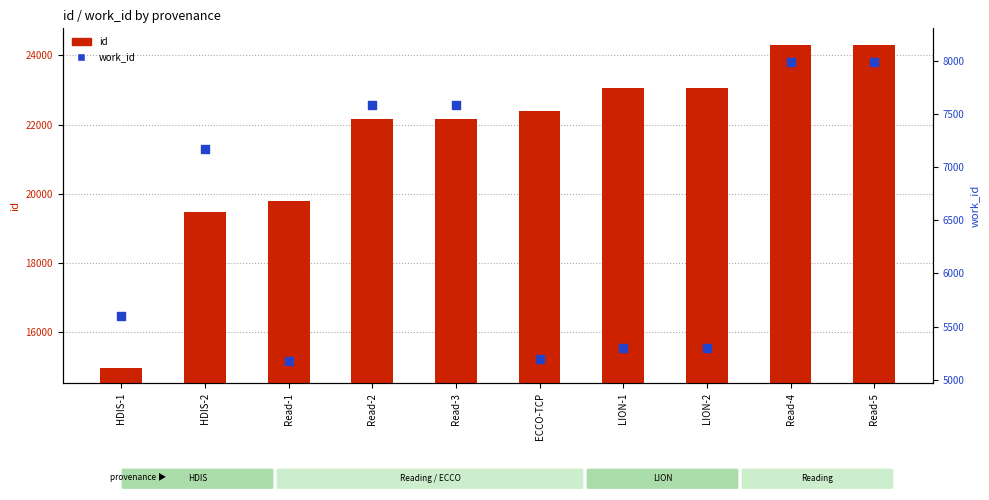

What is the total value across all series at Read-2?

29732